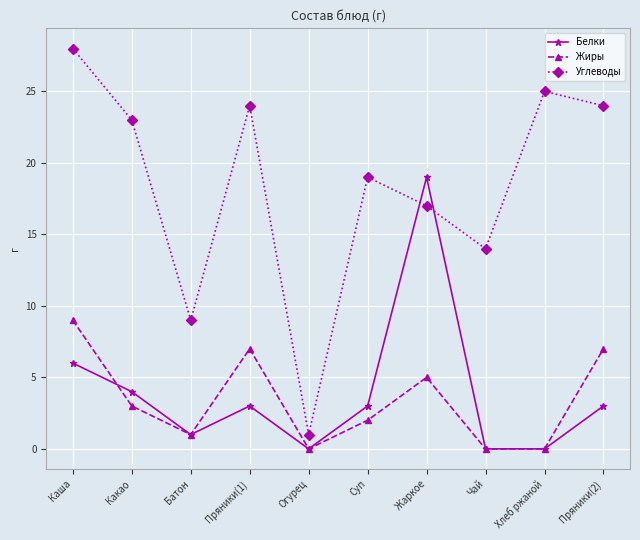

Which series has the largest total across all categories?

Углеводы